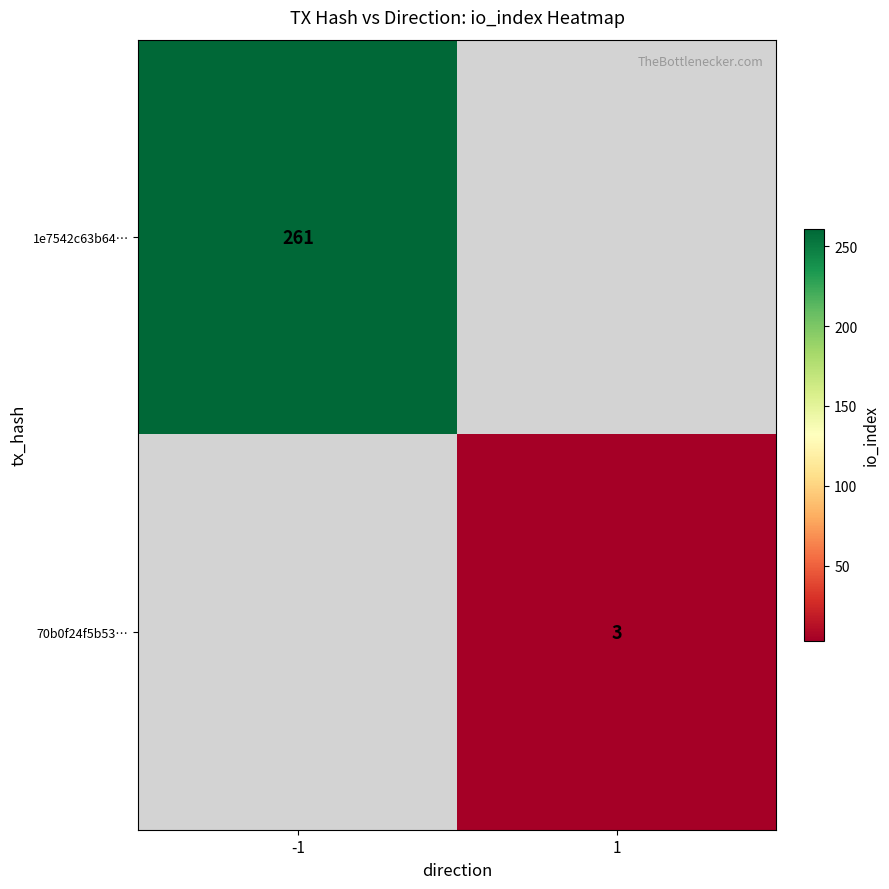

Count the number of data series in this chart.

2